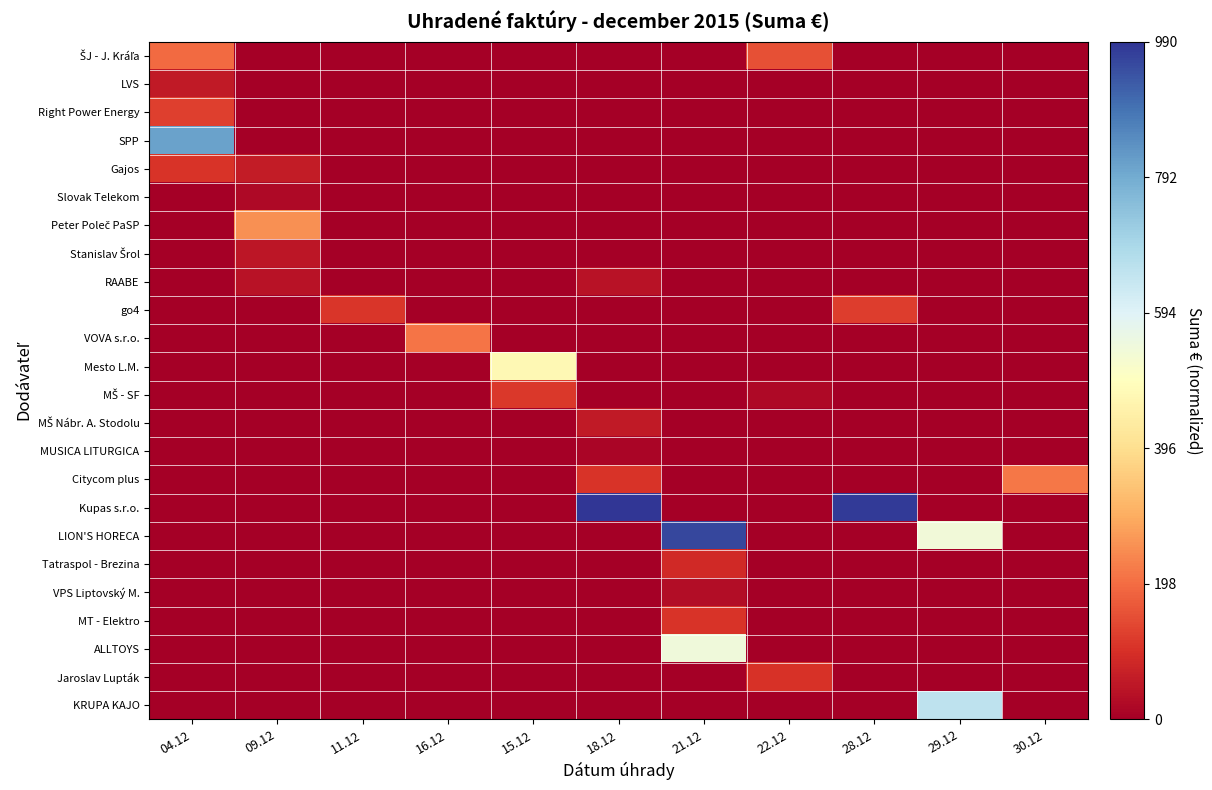

Rank the series at 28.12 from highest to lowest value.

Kupas s.r.o., go4, ŠJ - J. Kráľa, LVS, Right Power Energy, SPP, Gajos, Slovak Telekom, Peter Poleč PaSP, Stanislav Šrol, RAABE, VOVA s.r.o., Mesto L.M., MŠ - SF, MŠ Nábr. A. Stodolu, MUSICA LITURGICA, Citycom plus, LION'S HORECA, Tatraspol - Brezina, VPS Liptovský M., MT - Elektro, ALLTOYS, Jaroslav Lupták, KRUPA KAJO